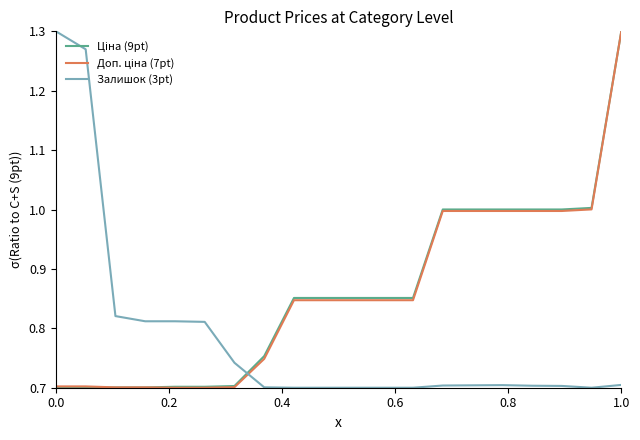

Does the chart display data point markers on the line(s)?

No